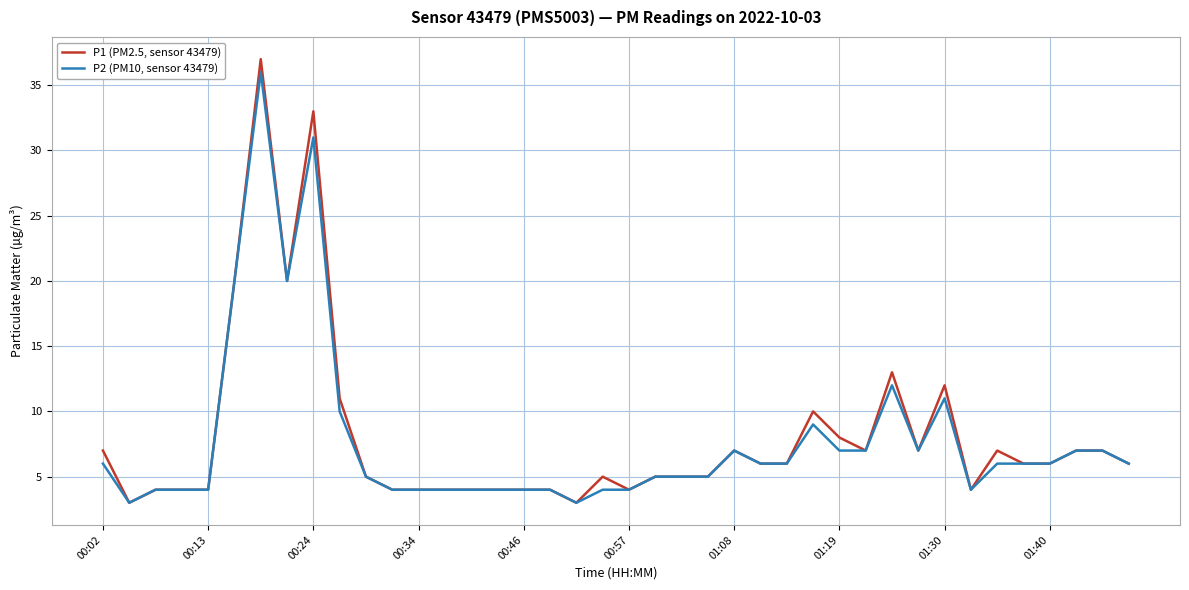

List the series in order of their overall mean, lowest first.

P2 (PM10, sensor 43479), P1 (PM2.5, sensor 43479)